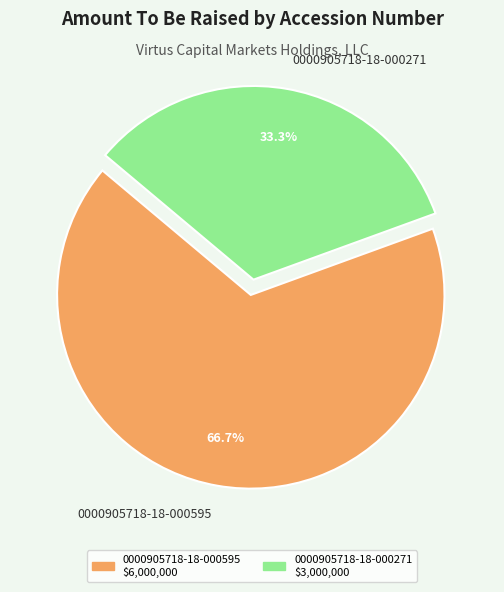

The 0000905718-18-000271 slice represents 33% of the pie. True or false?

True